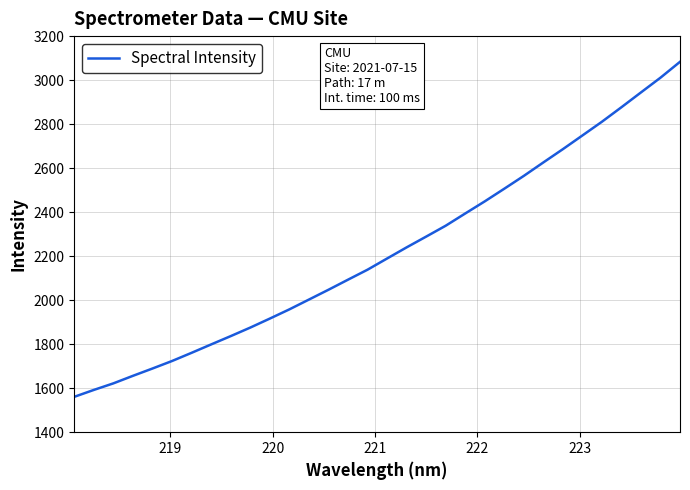

What is the smallest value displayed?

1560.8